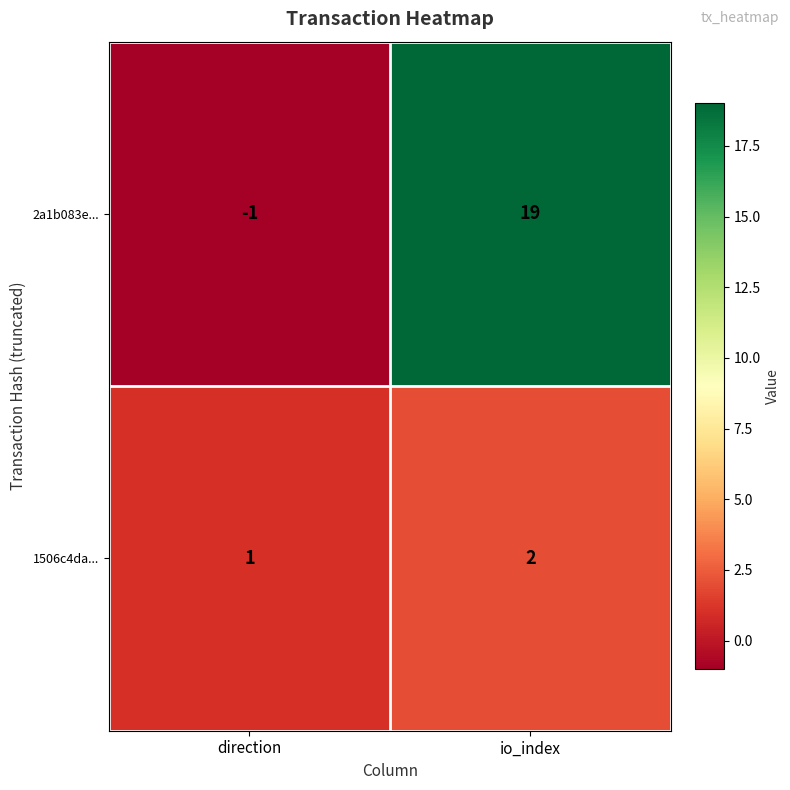

True or false: 2a1b083e... has a value of -1 at direction.

True